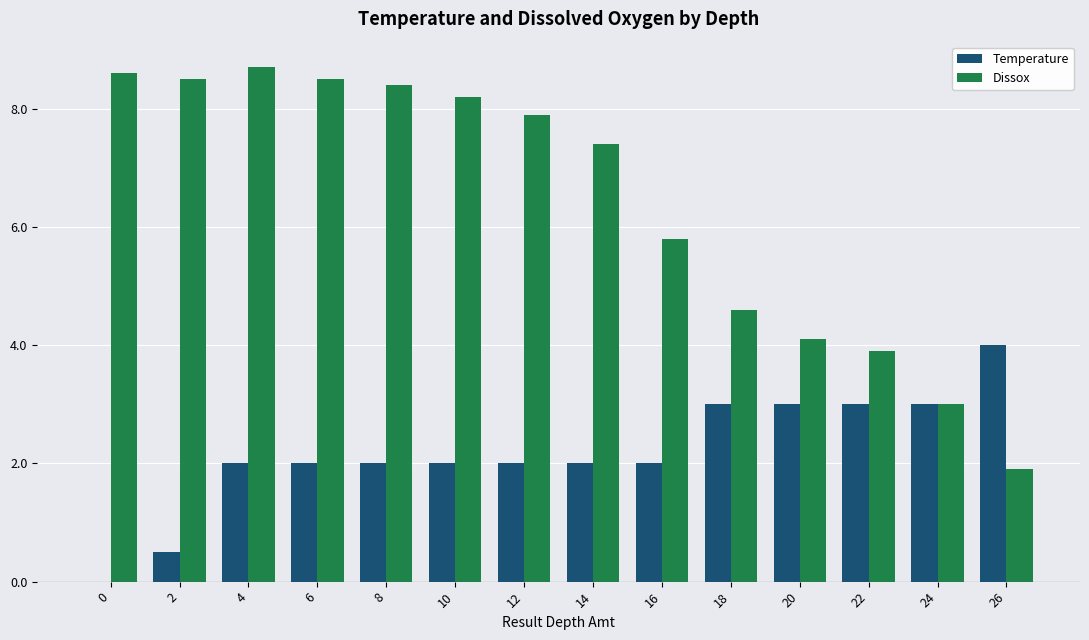

Count the number of categories in the chart.

14